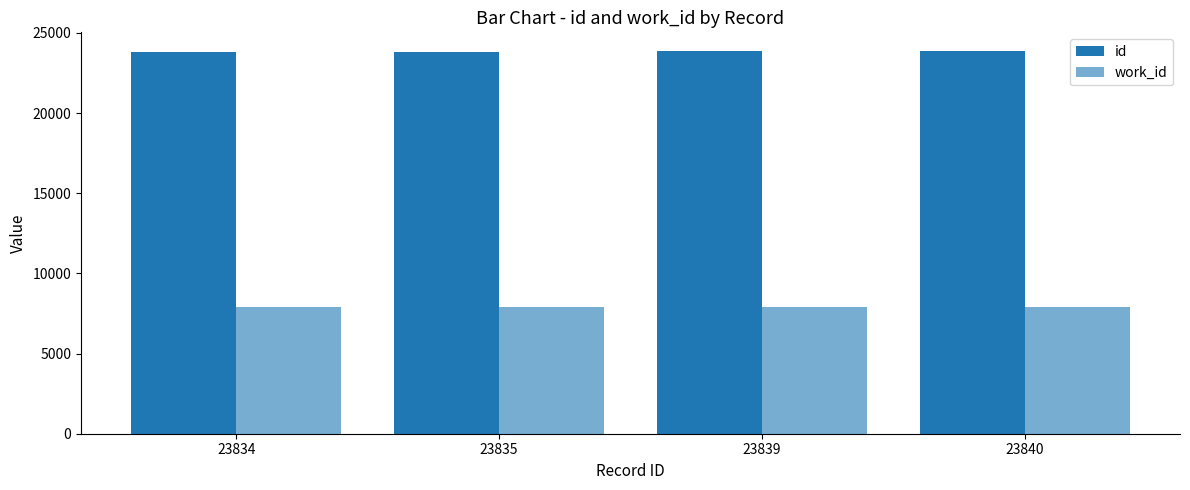

What is the spread (max minus min) of values at 23839?

15960